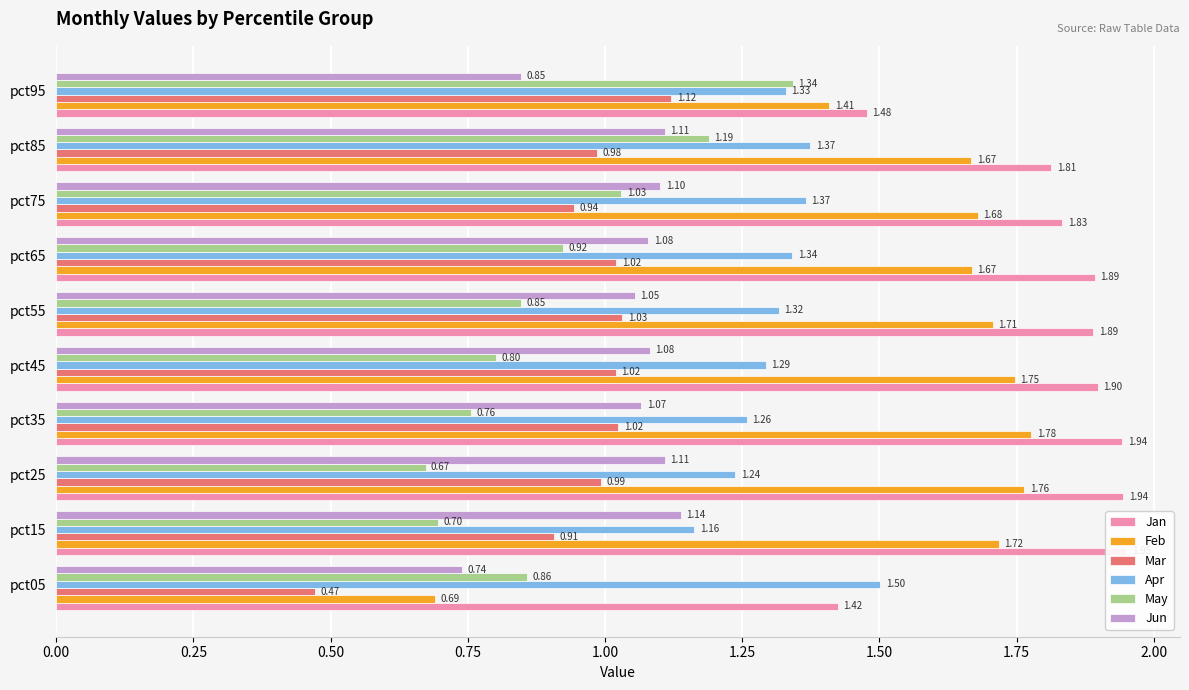

Is the value of Feb at pct65 greater than the value of Mar at pct15?

Yes